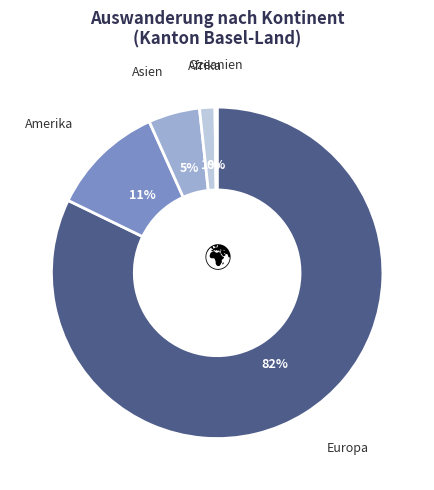

The Amerika slice represents 11% of the pie. True or false?

True